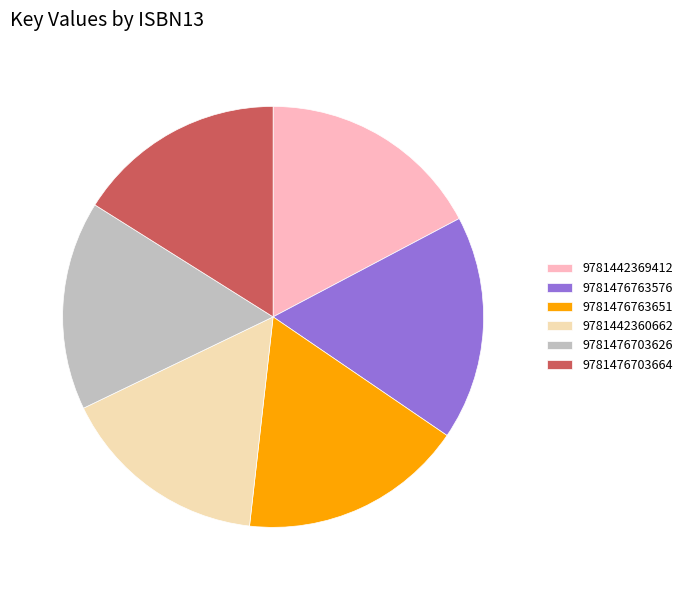

How many slices are in this pie chart?

6